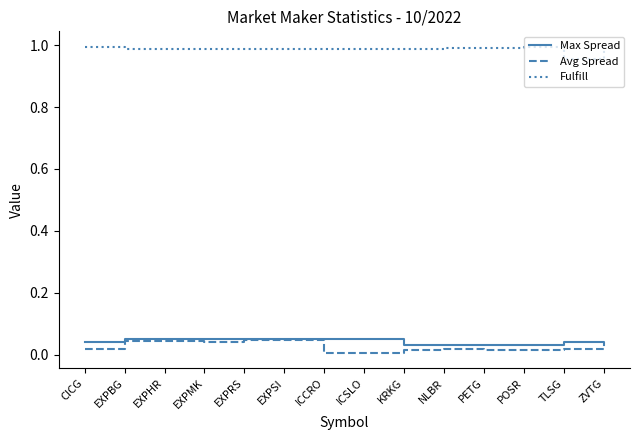

Is it true that Fulfill equals 0.5 at EXPBG?

False